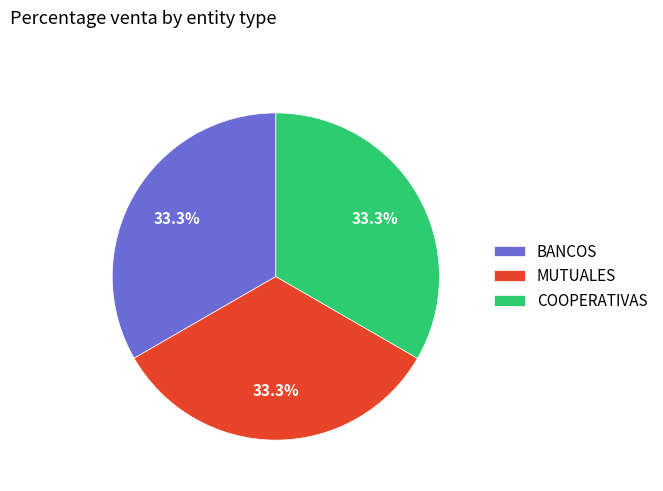

Combined, do COOPERATIVAS and BANCOS account for over 50%?

Yes